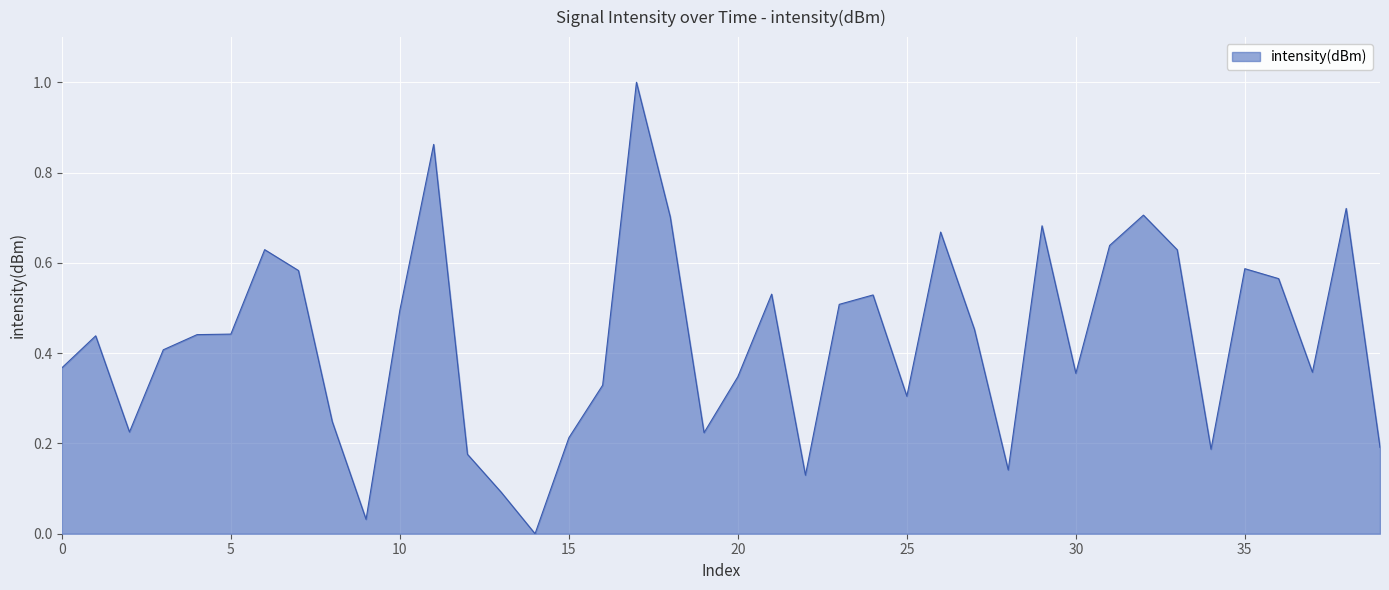

What is the maximum value shown in the chart?

1.0